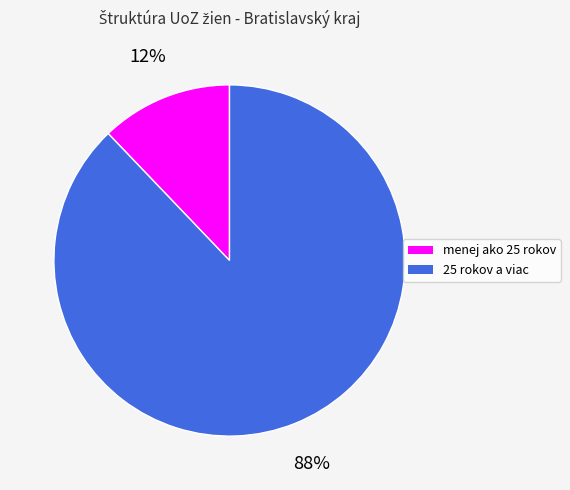

Does any single category account for the majority?

Yes